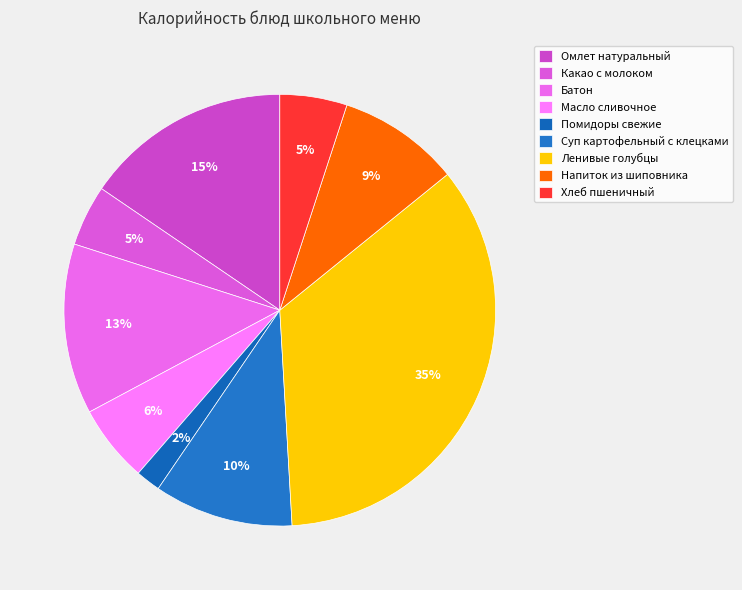

Is there any slice that represents more than half of the pie?

No